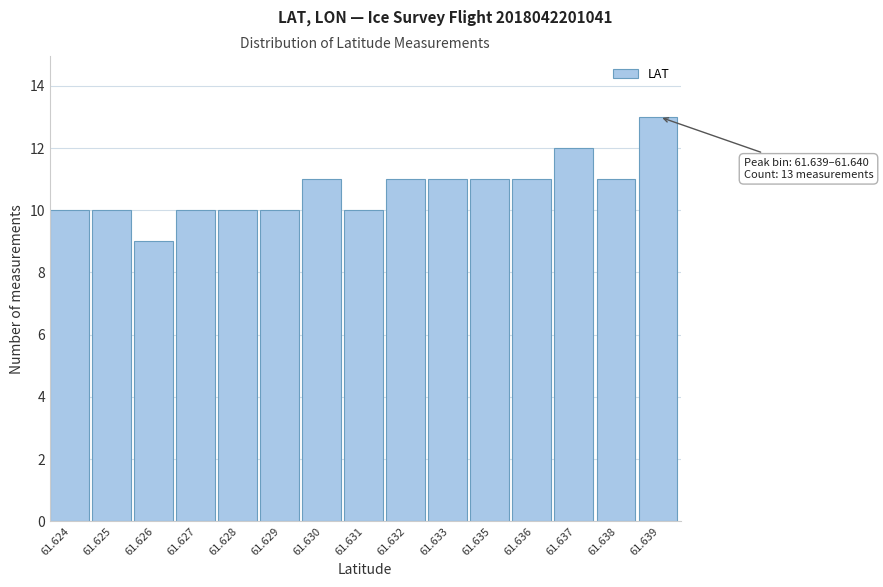

Reading left to right, extract all data points from this chart.

10	10	9	10	10	10	11	10	11	11	11	11	12	11	13